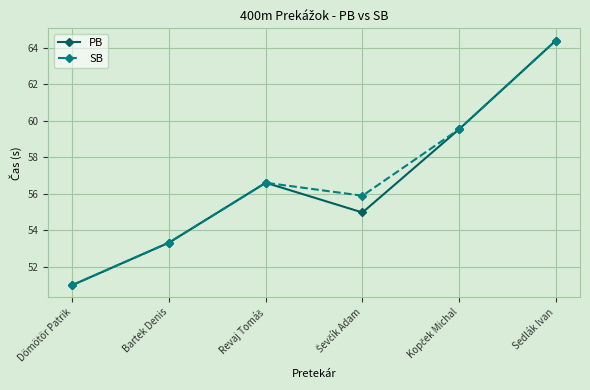

Count the number of categories in the chart.

6